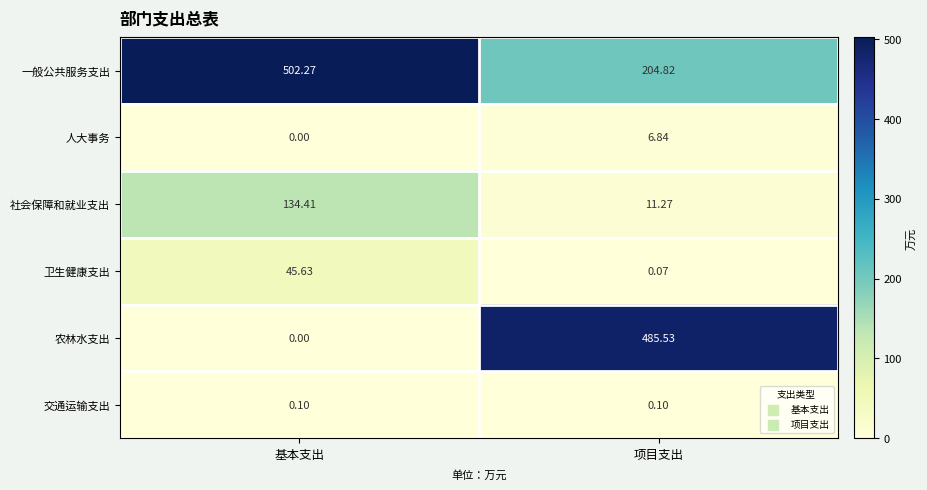

List the series in order of their peak value, lowest first.

交通运输支出, 人大事务, 卫生健康支出, 社会保障和就业支出, 农林水支出, 一般公共服务支出